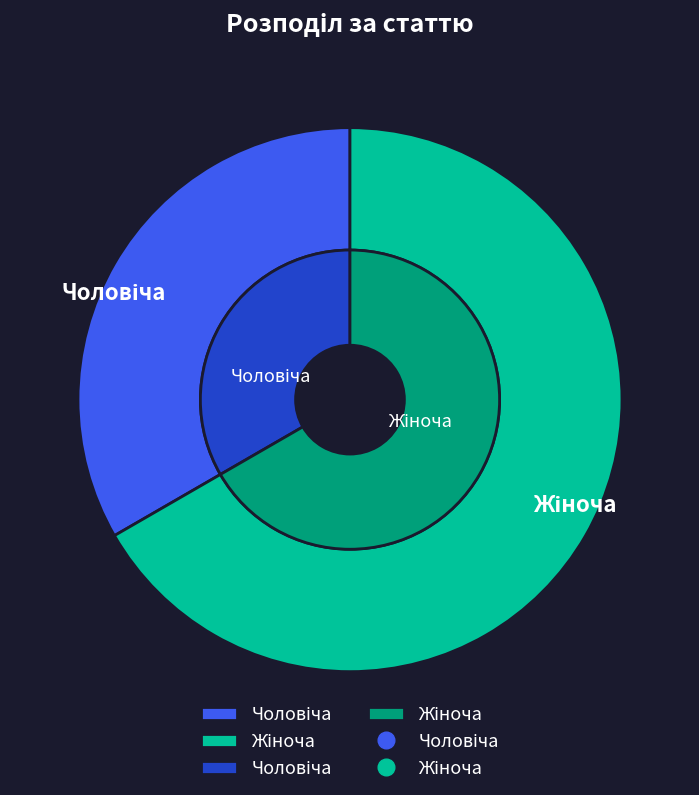

To the nearest percent, what percentage of the pie is Чоловіча?

33%